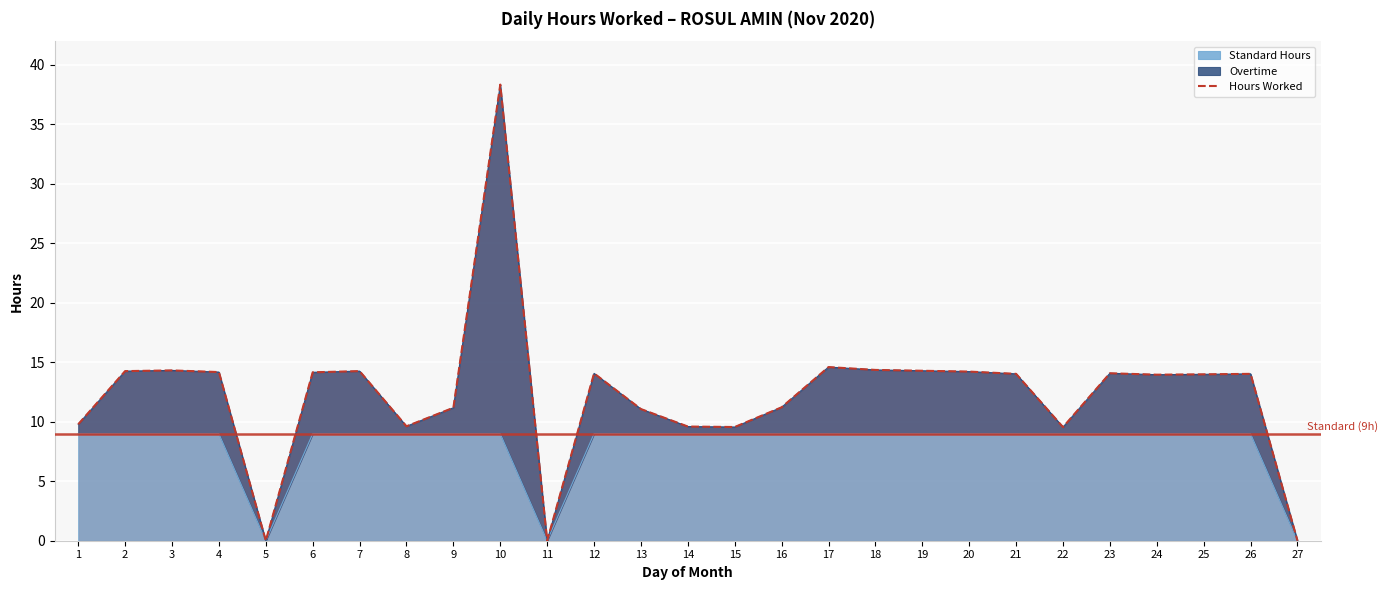

How many positive values are there?

24